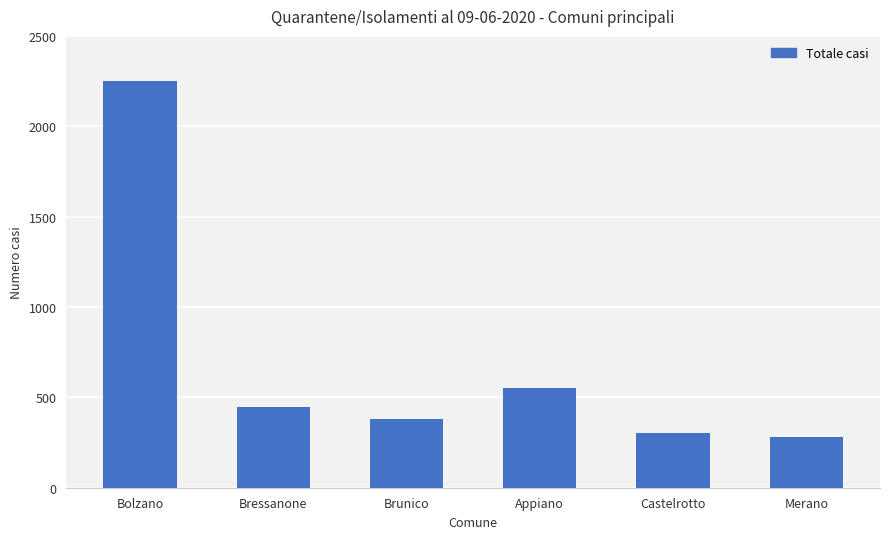

Which label corresponds to the smallest value in the chart?

Merano